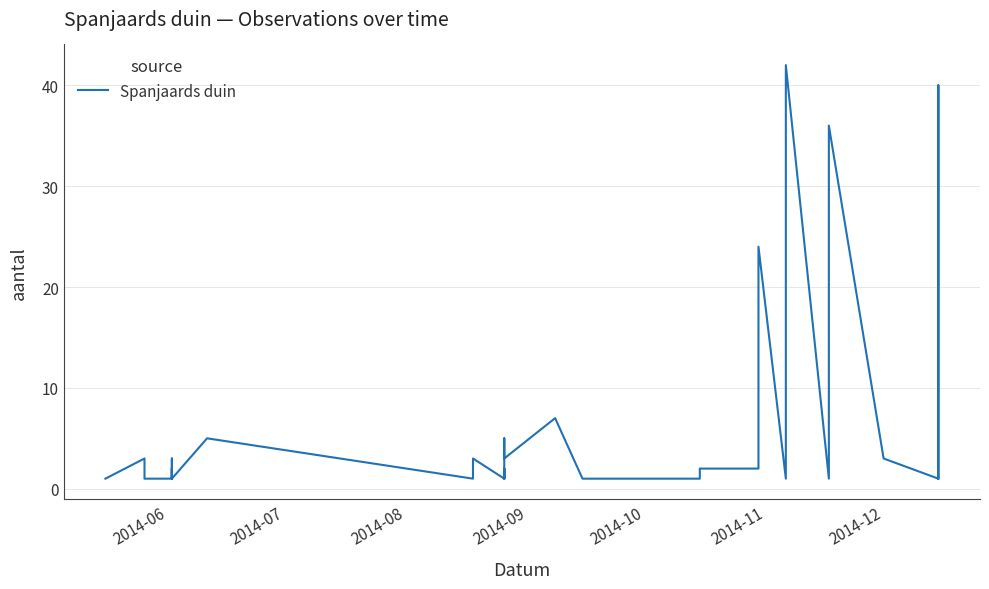

What is the greatest value displayed?

42